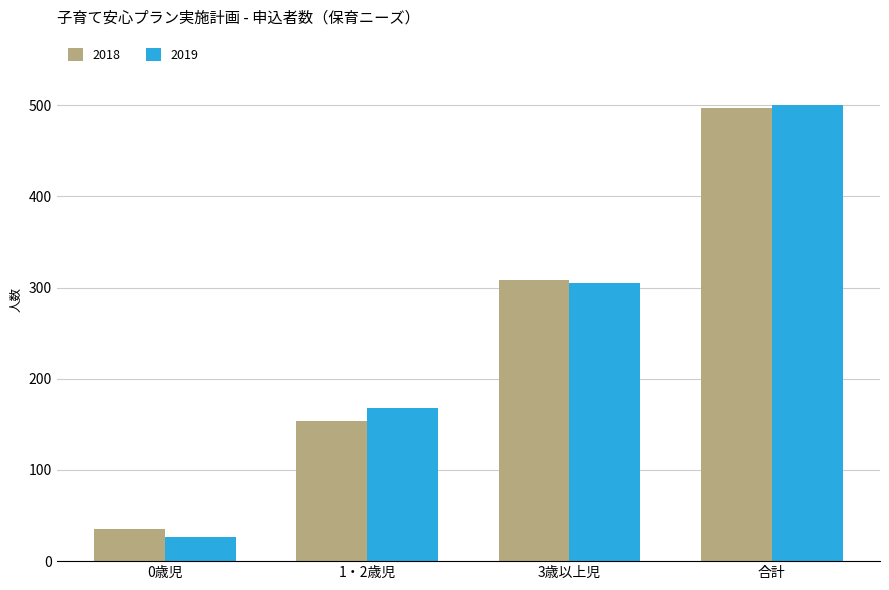

Which label corresponds to the smallest value in the chart?

0歳児